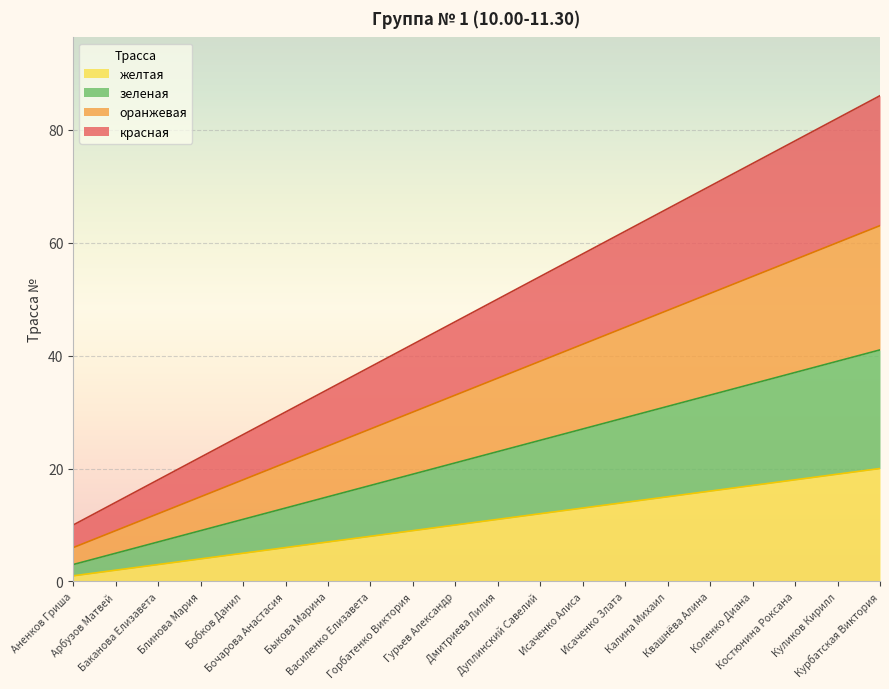

Does the chart display data point markers on the line(s)?

No